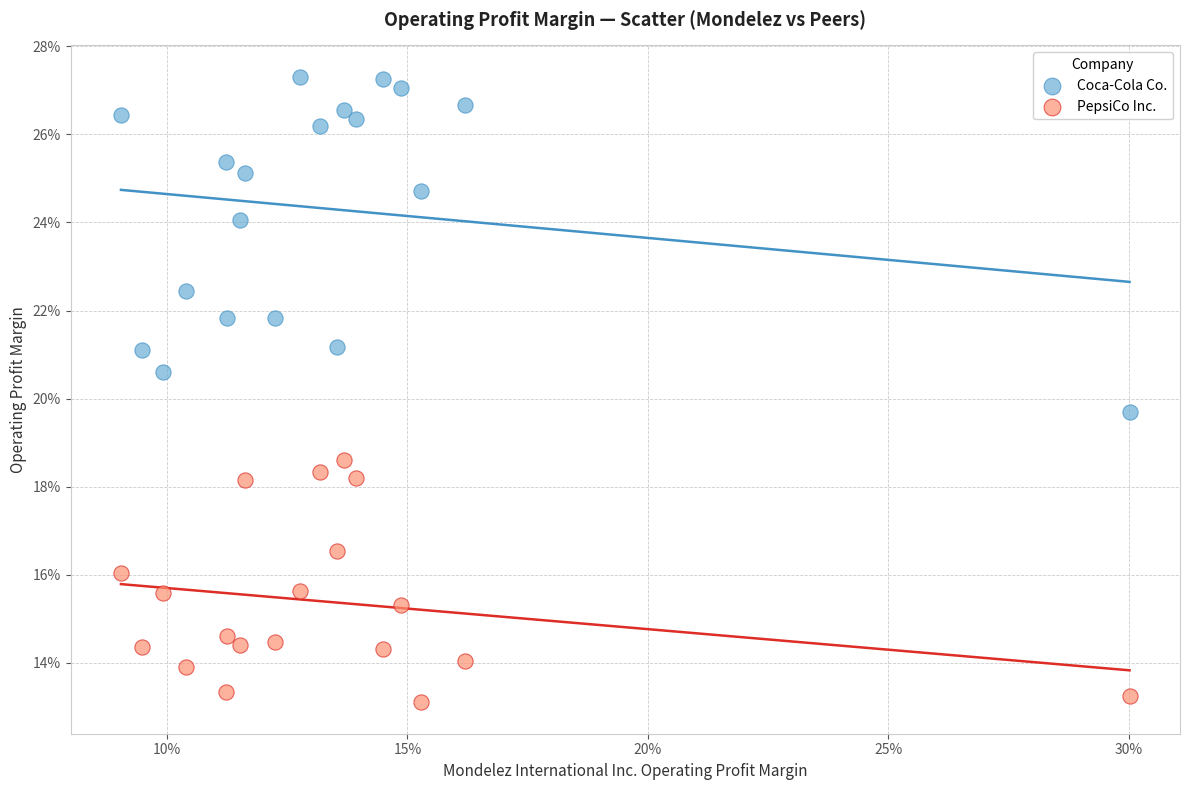

What are all the series names shown in the legend?

Coca-Cola Co., PepsiCo Inc.